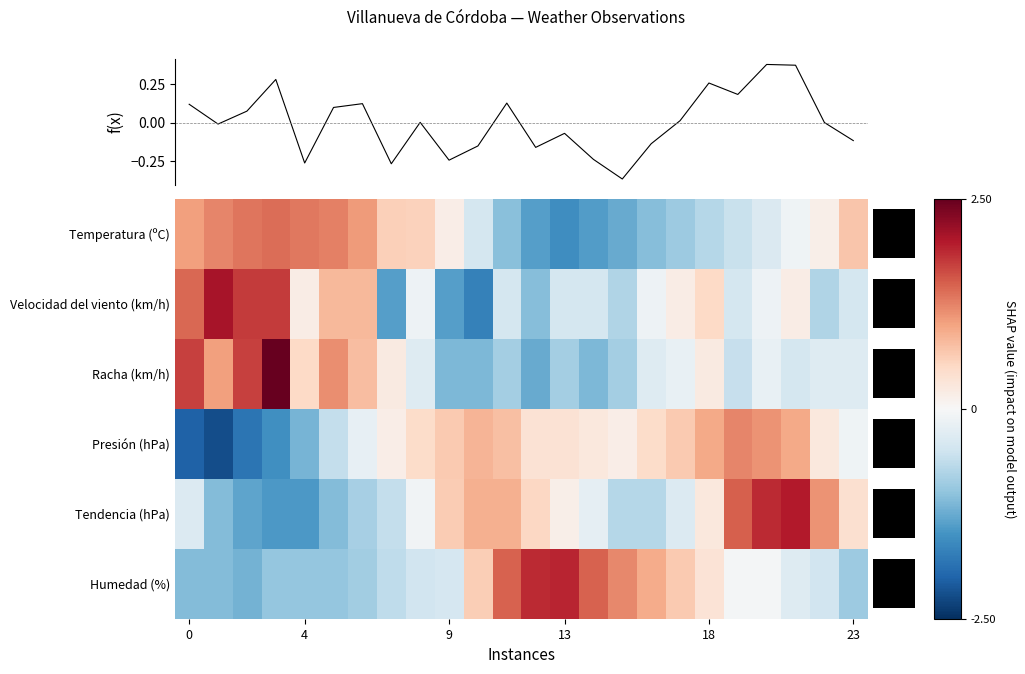

The value of Racha (km/h) at 17/06 12:00 is -0.5. True or false?

False